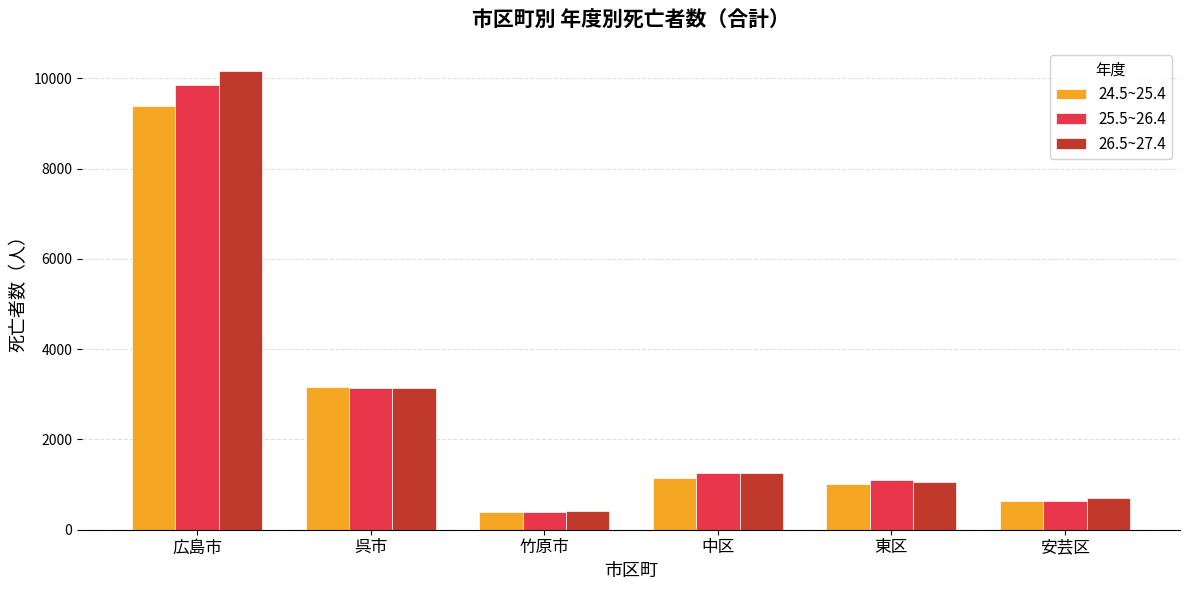

How many bars are there in total?

18